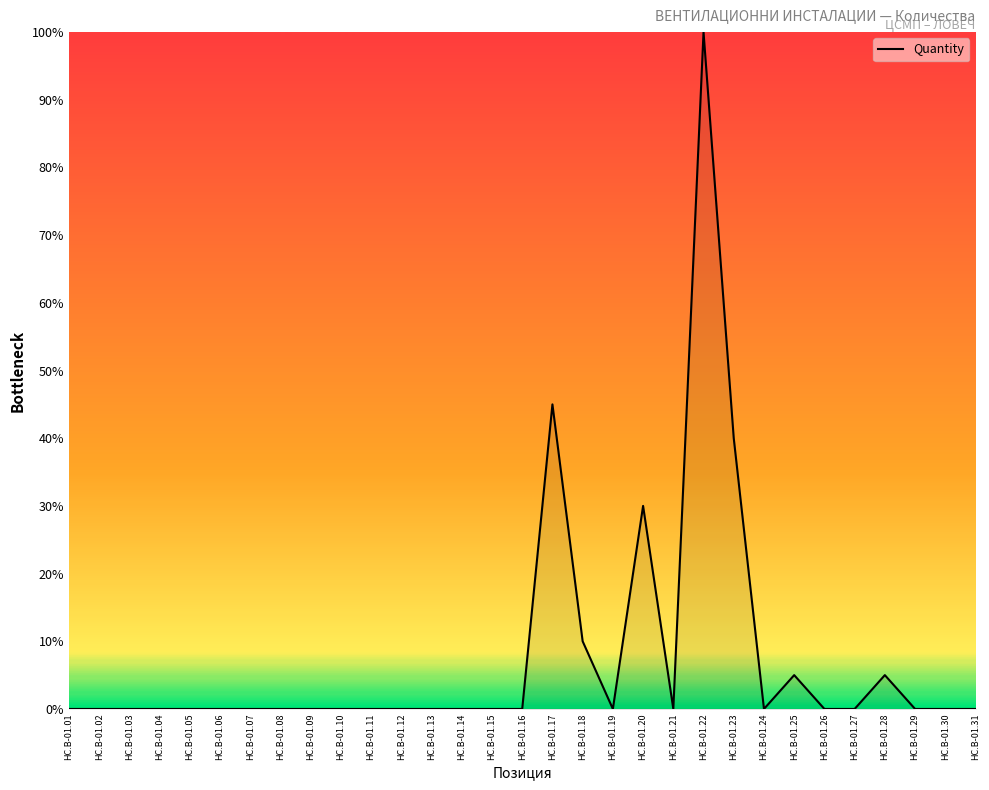

True or false: there are more than 2 points higher than both neighbors.

True